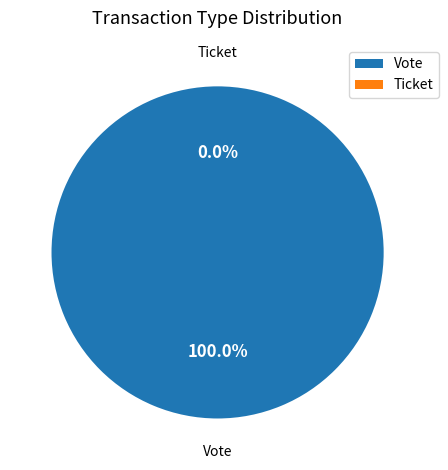

Which category has the biggest portion of the pie?

Vote